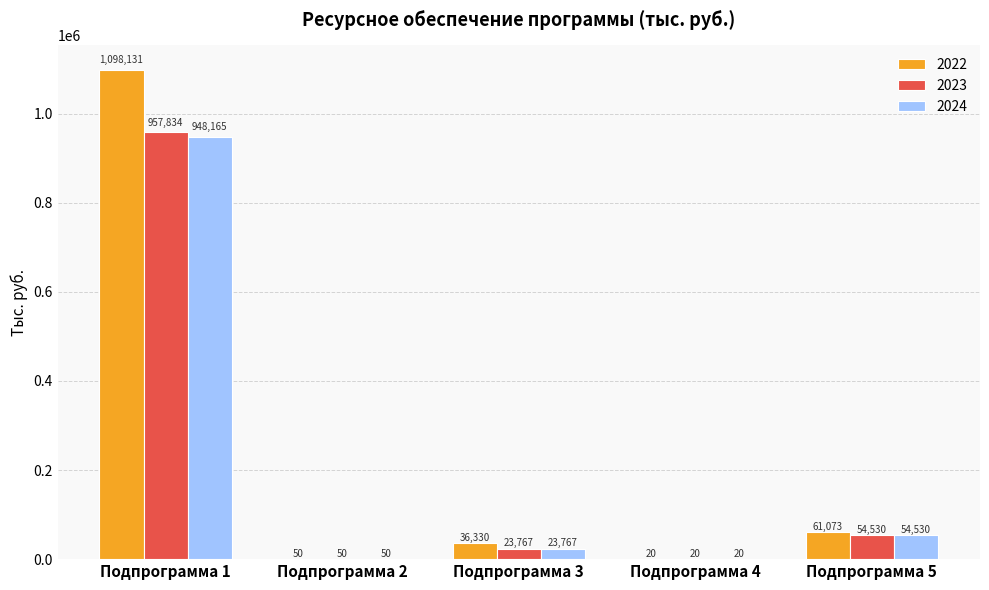

What value does the 2023 series have at Подпрограмма 1?

957834.0